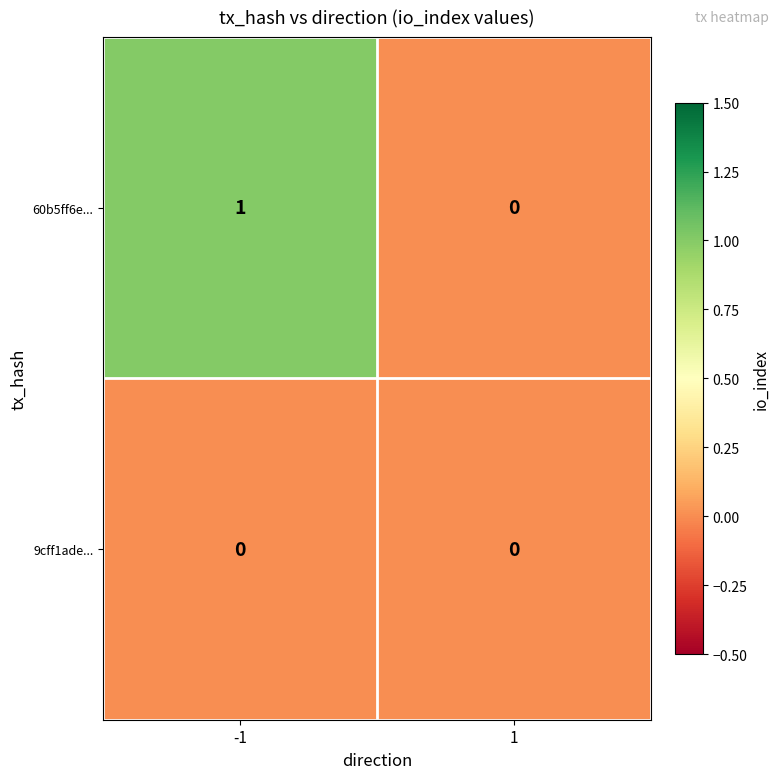

Rank the series by their average value, from lowest to highest.

9cff1ade..., 60b5ff6e...